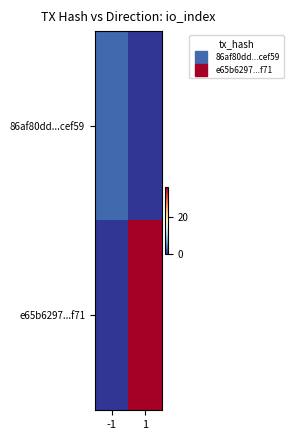

What is the difference between the highest and lowest values at 1?

36